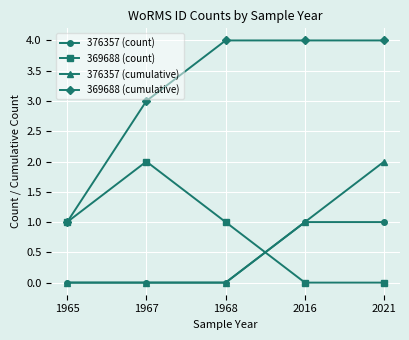

The value of 376357 (count) at 1968 is 0. True or false?

True